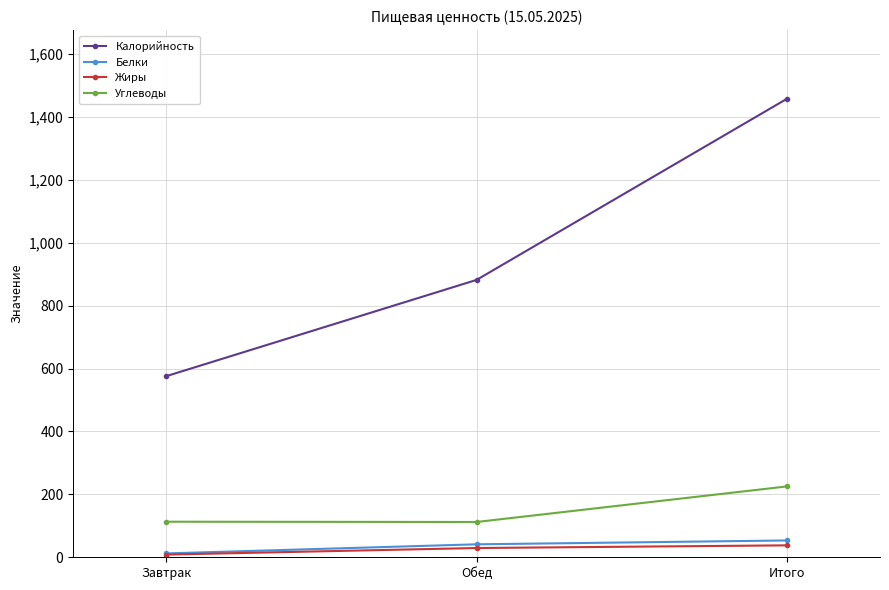

What are all the series names shown in the legend?

Калорийность, Белки, Жиры, Углеводы